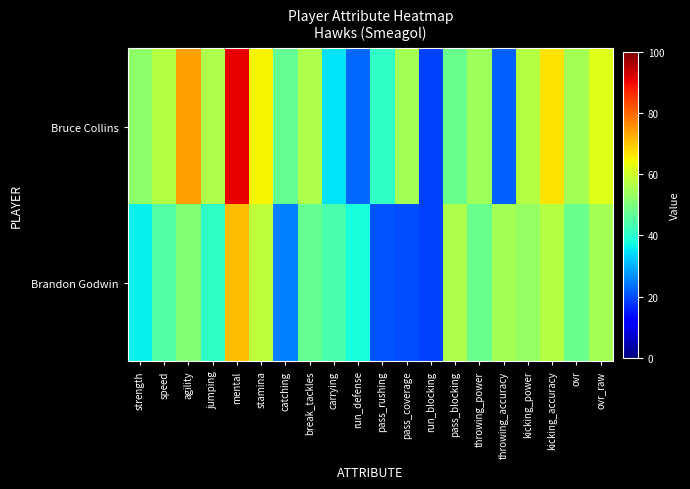

Reading right to left, transcribe all the data shown in this chart.

Bruce Collins: ovr_raw=62	ovr=55	kicking_accuracy=67	kicking_power=57	throwing_accuracy=22	throwing_power=54	pass_blocking=48	run_blocking=19	pass_coverage=55	pass_rushing=41	run_defense=23	carrying=35	break_tackles=56	catching=47	stamina=65	mental=91	jumping=56	agility=74	speed=57	strength=52
Brandon Godwin: ovr_raw=55	ovr=48	kicking_accuracy=57	kicking_power=53	throwing_accuracy=55	throwing_power=48	pass_blocking=56	run_blocking=19	pass_coverage=20	pass_rushing=21	run_defense=38	carrying=44	break_tackles=47	catching=25	stamina=58	mental=71	jumping=41	agility=51	speed=45	strength=36